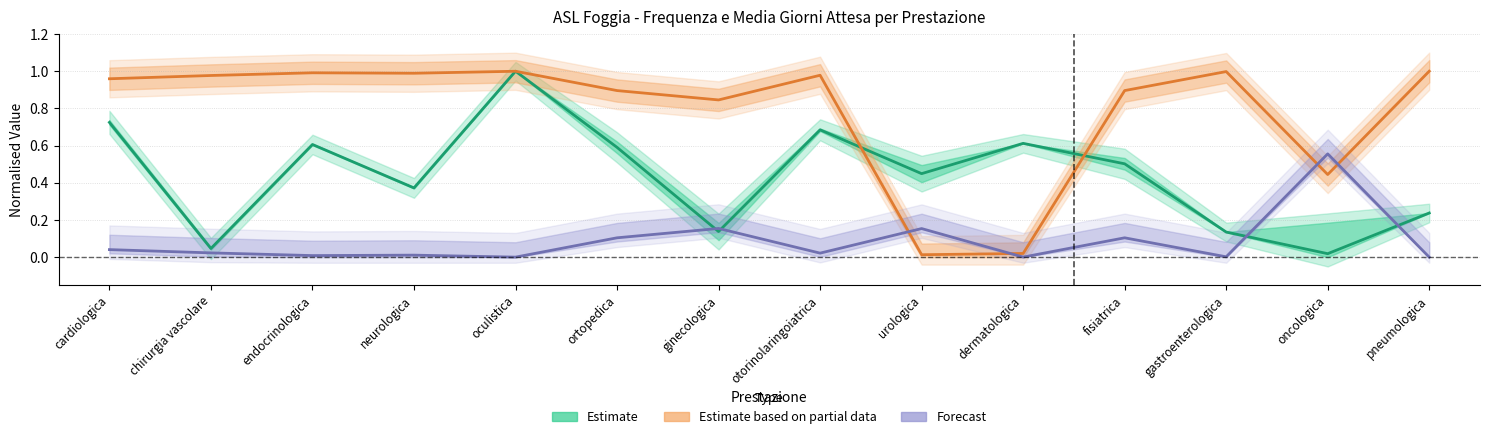

Is it true that % Istituzionale equals 1.0 at endocrinologica?

True